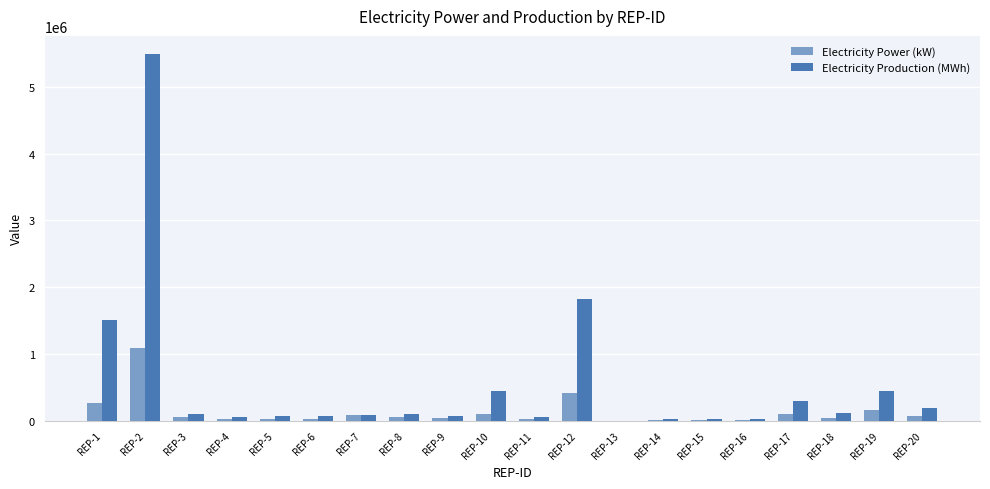

Does the chart contain stacked bars?

No